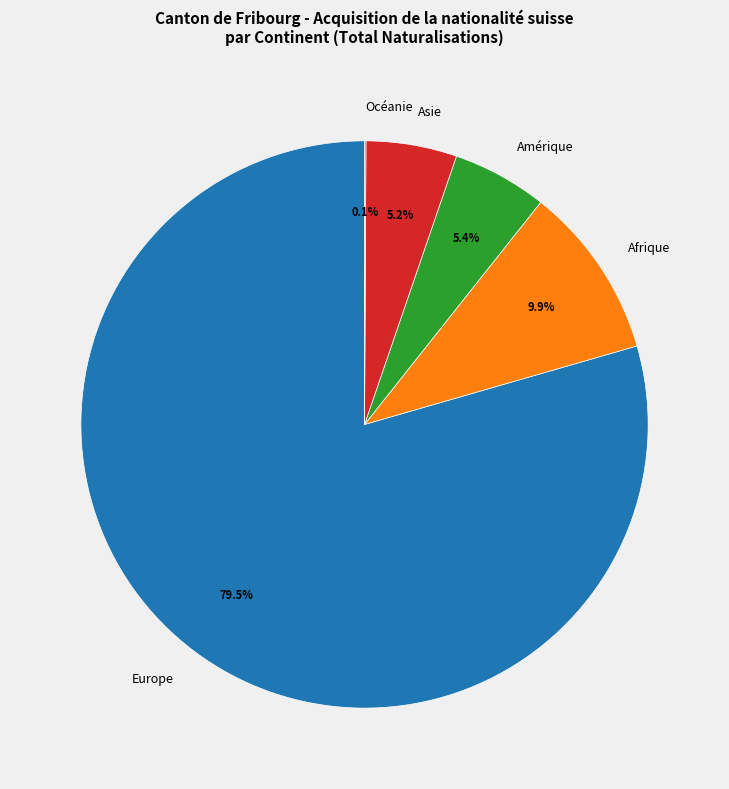

What is the majority slice?

Europe